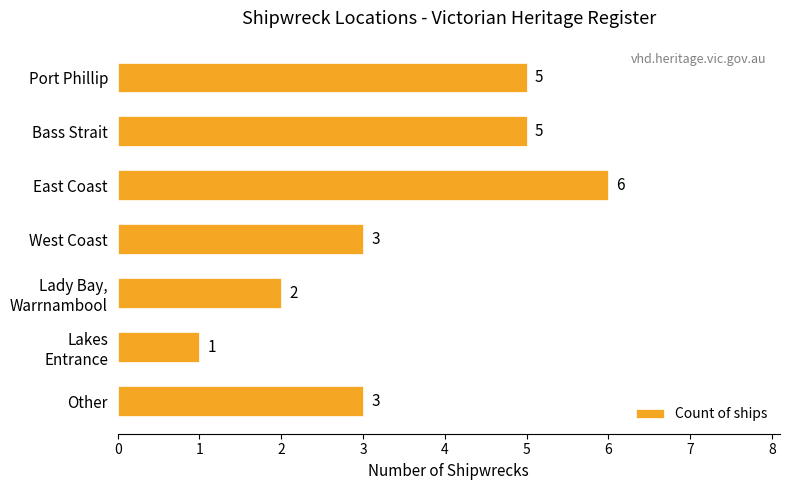

Count the values in the range 2 to 5.

5